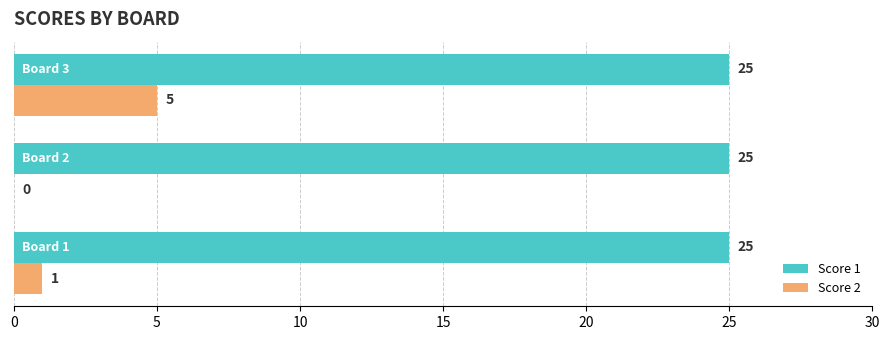

What is the highest value of the Score 1 series?

25